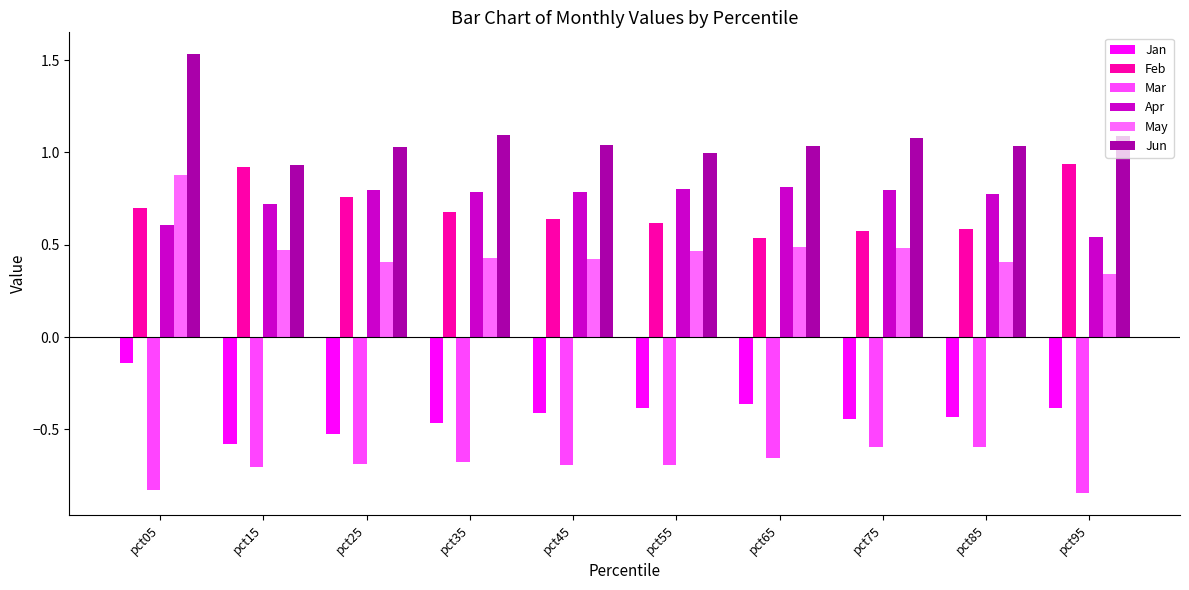

Is the value of May at pct45 greater than the value of Mar at pct55?

Yes